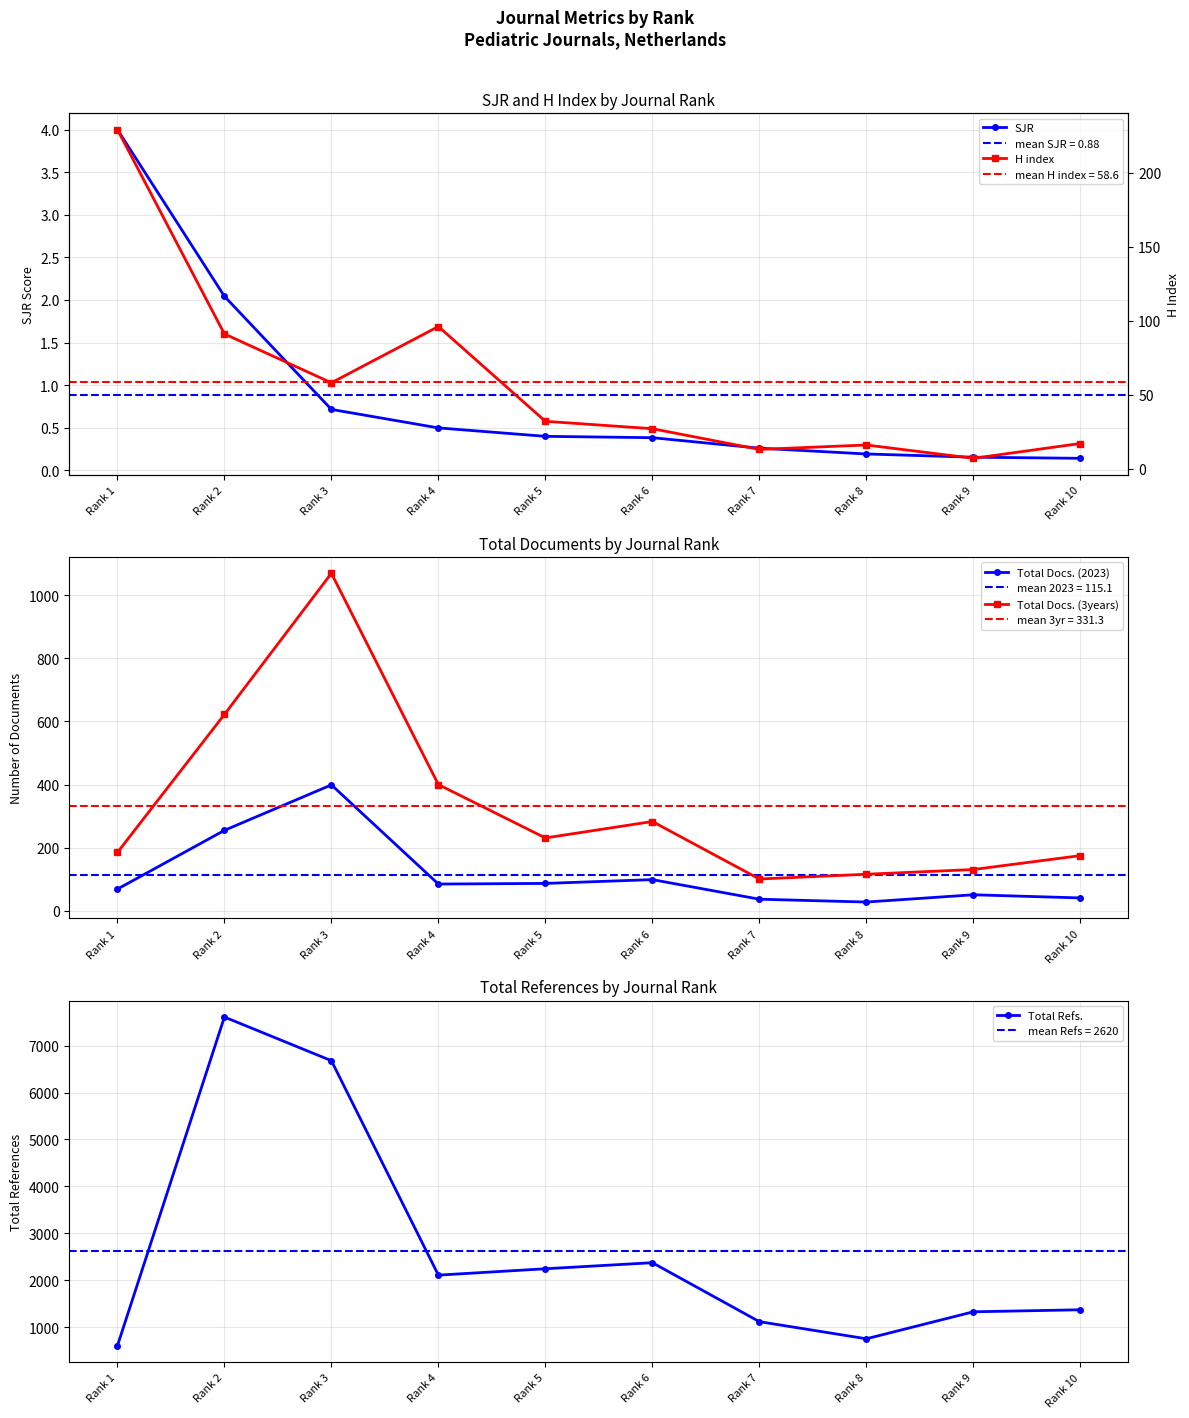

Which series has the largest total across all categories?

Total Refs.